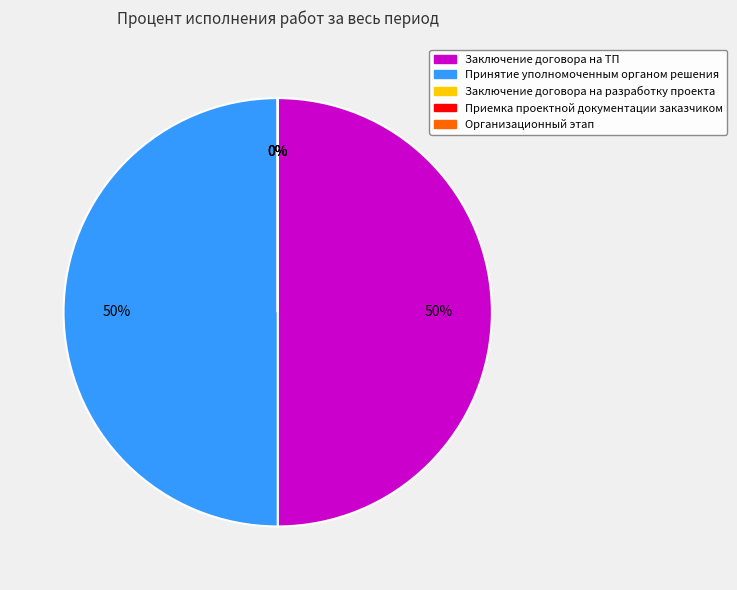

What is the smallest slice in the pie chart?

Заключение договора на разработку проекта